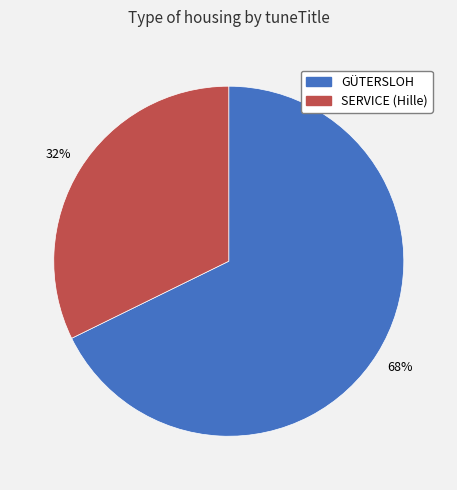

Is SERVICE (Hille) the majority of the pie?

No